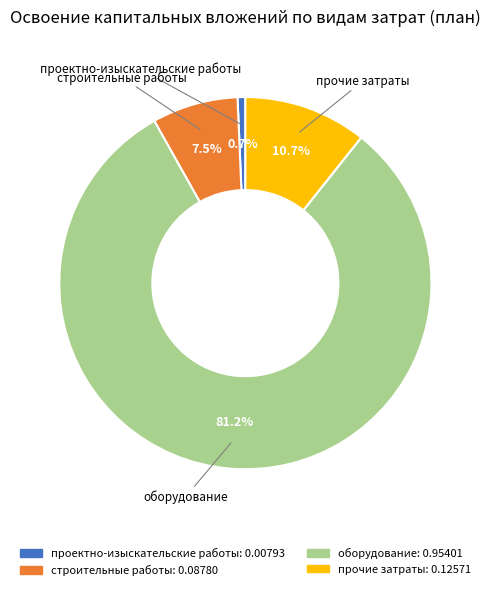

Is there any slice that represents more than half of the pie?

Yes